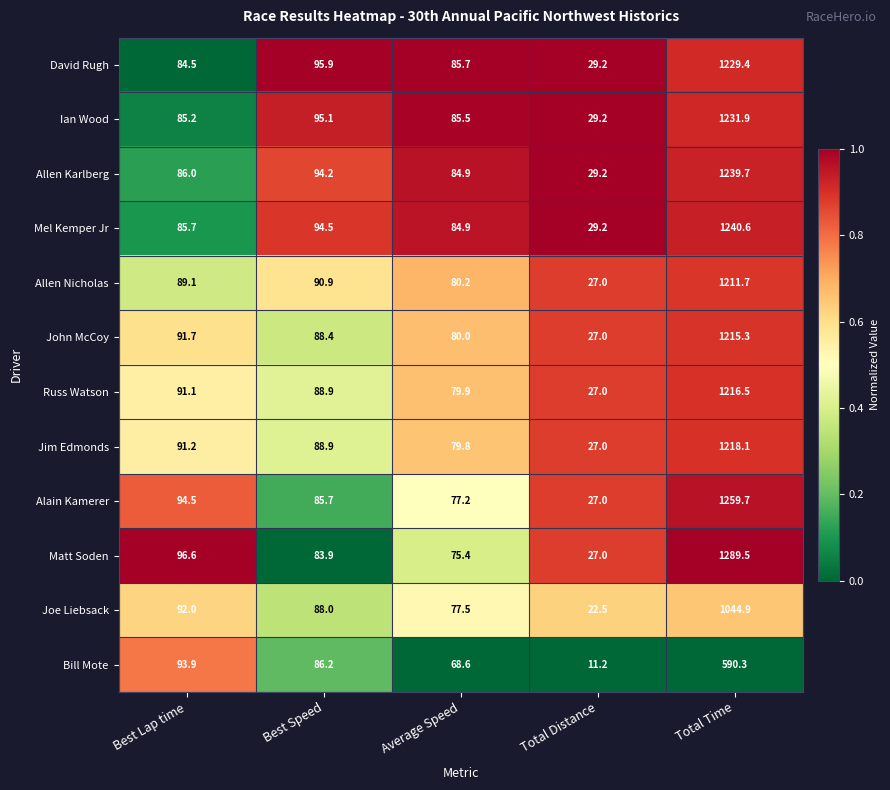

At which label is Jim Edmonds closest to 622?

Best Lap time